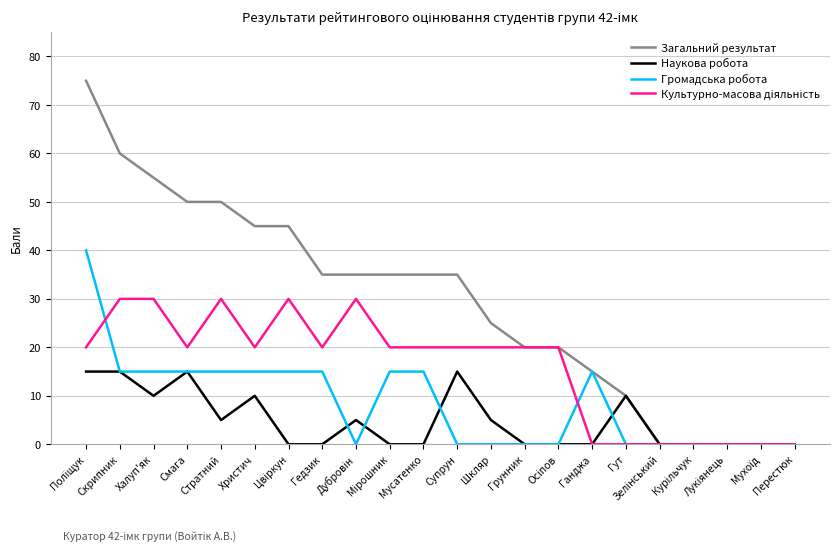

How many categories are shown in the chart?

22